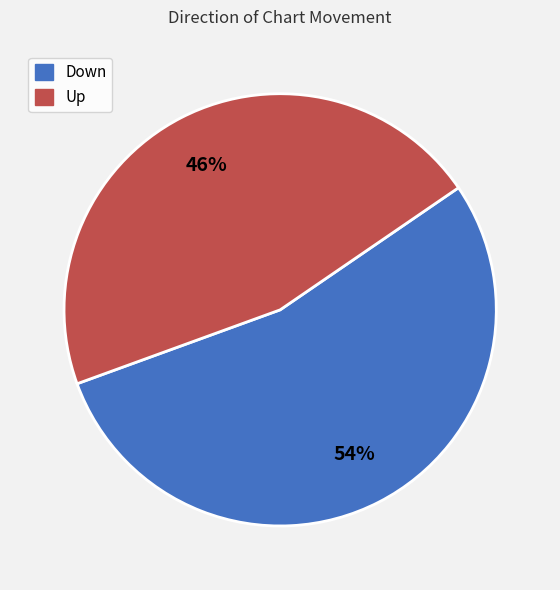

Rank the categories by value from highest to lowest.

Down, Up